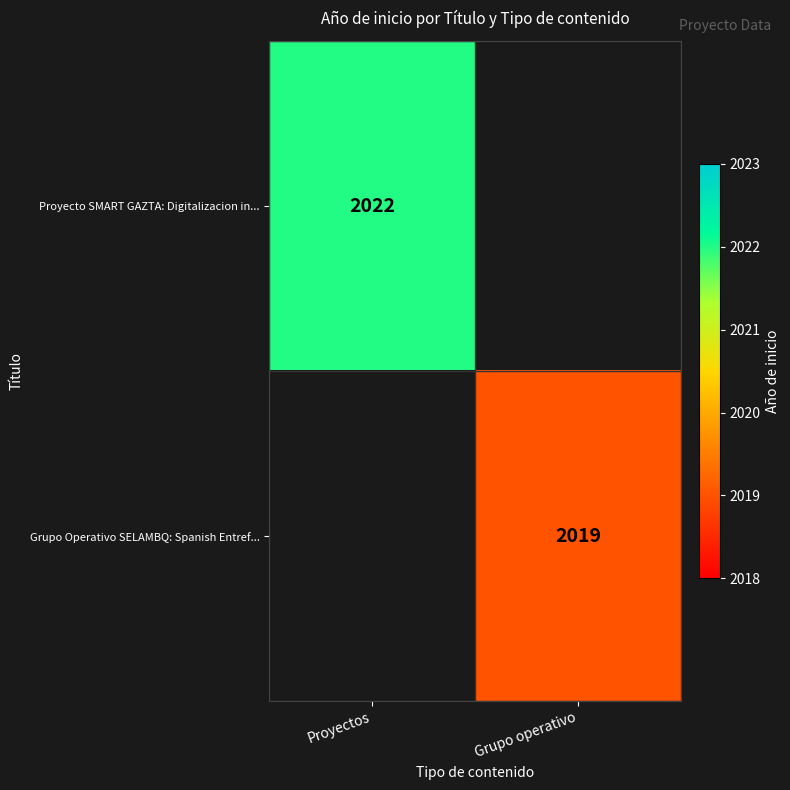

True or false: Grupo Operativo SELAMBQ: Spanish Entref... has a value of 2019 at Grupo operativo.

True